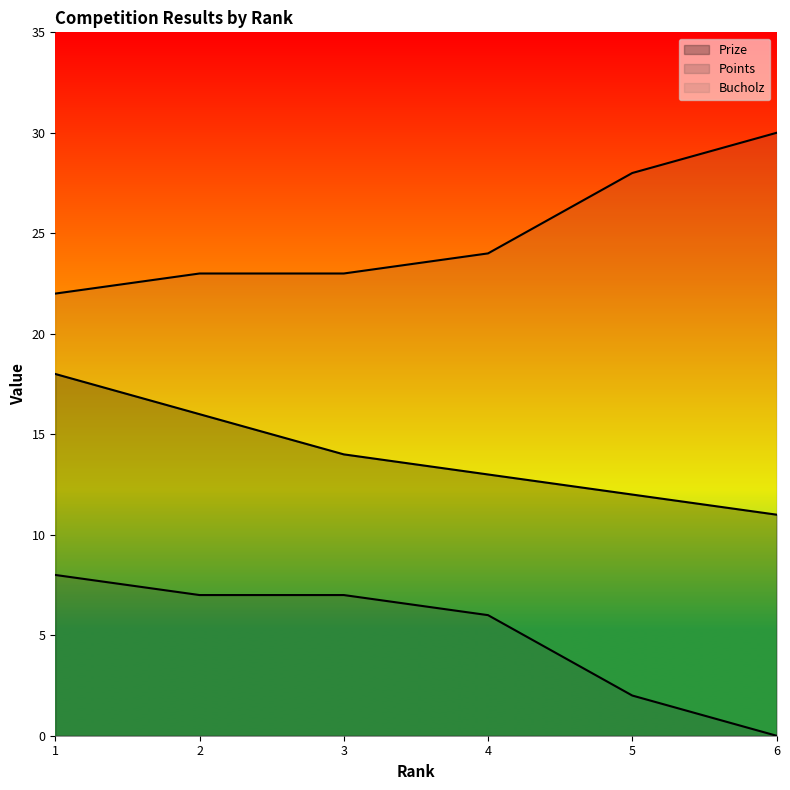

How many values in the Points series are below 7?

3